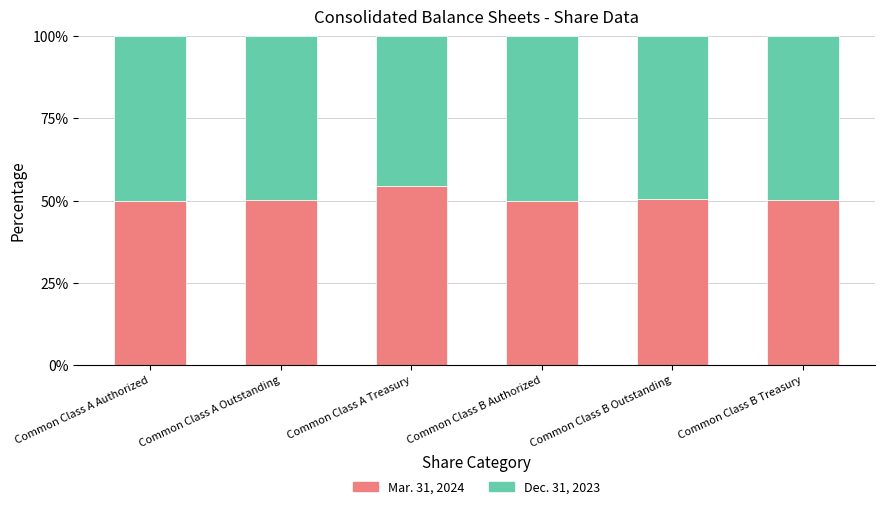

What is the total value across all series at Common Class B Outstanding?

100.0